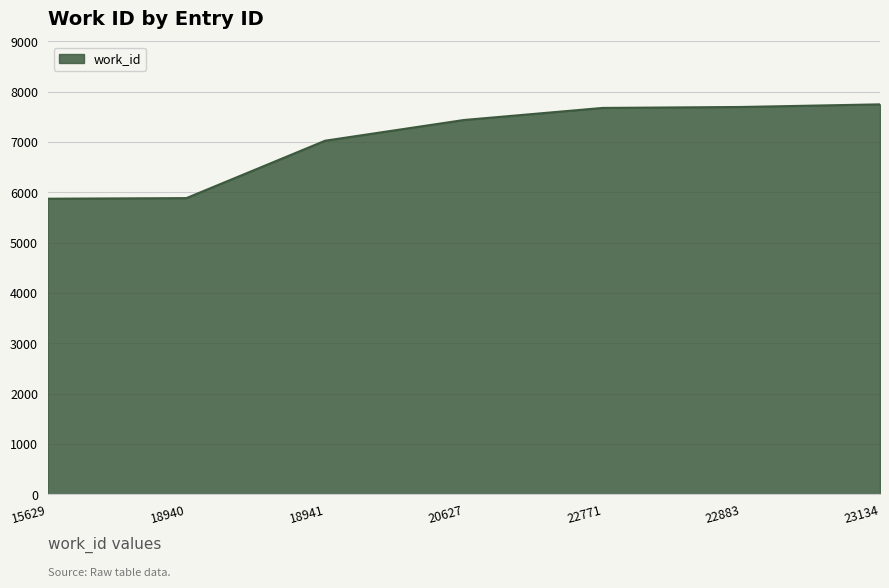

Approximately how many times larger is the value at 20627 compared to 23134?

1.0